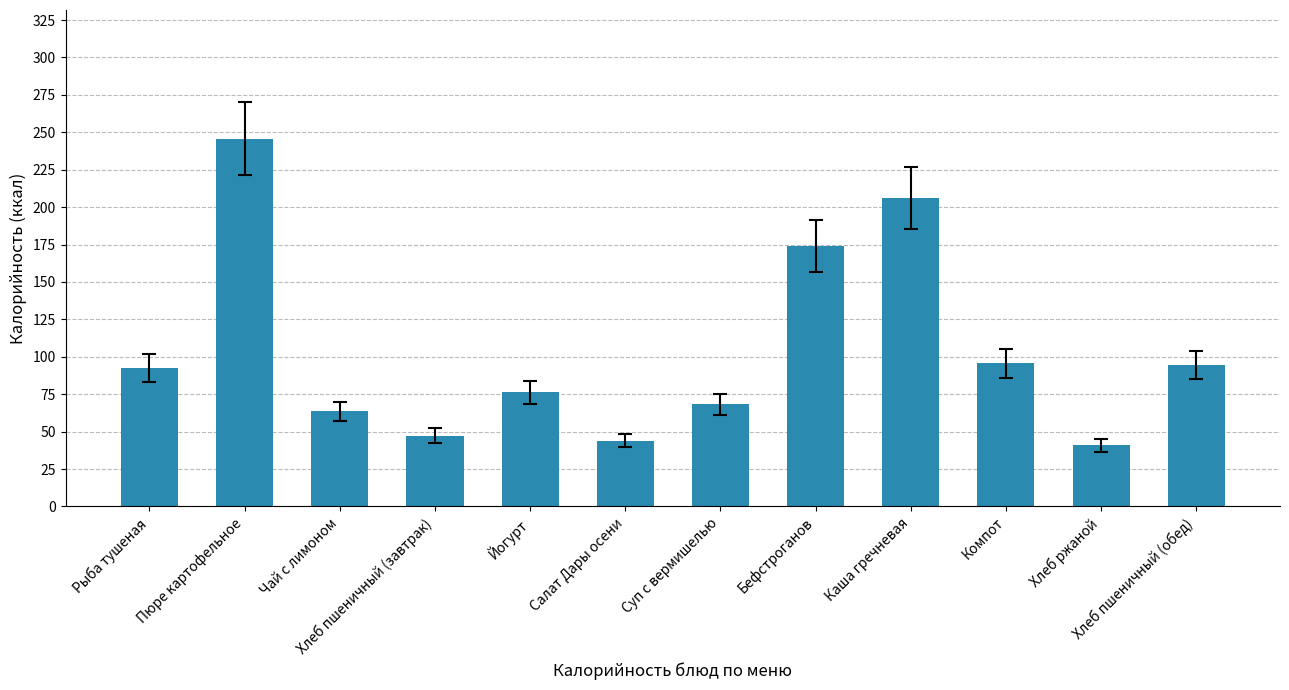

How many bars are there in total?

12